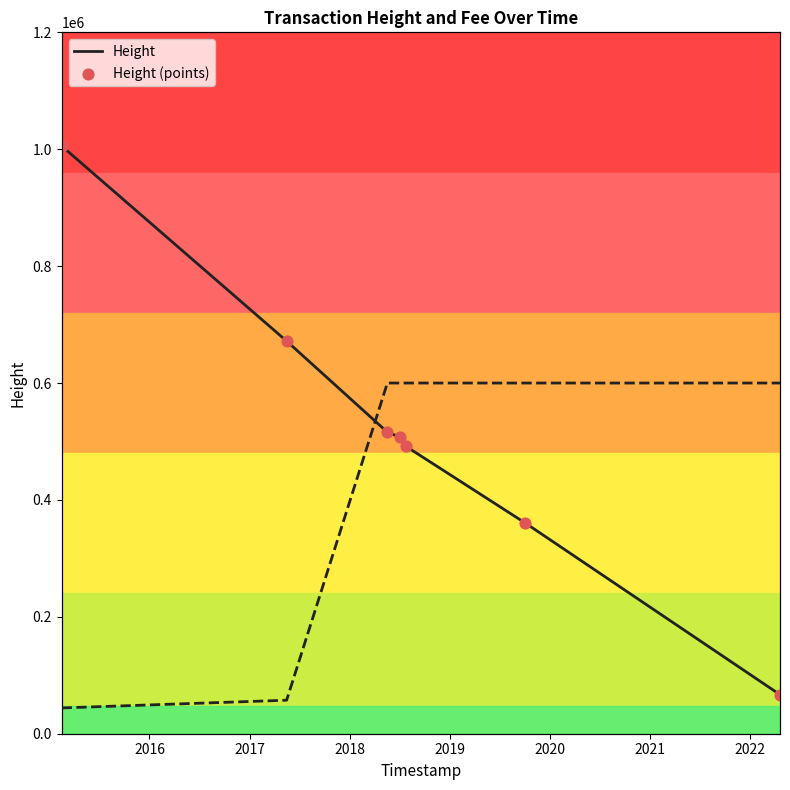

At how many categories does at least one series exceed 237756?

6